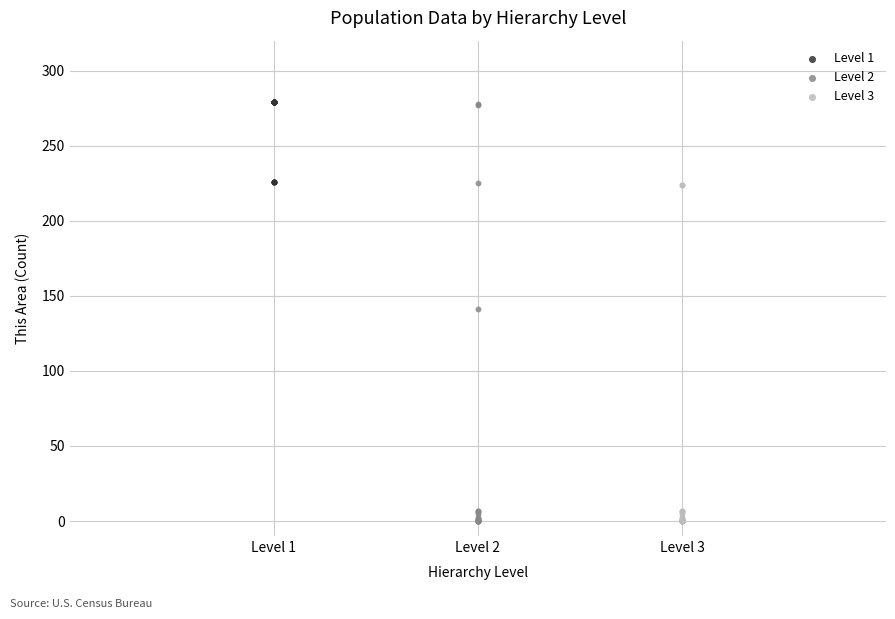

Which series has the widest spread of Y values?

Level 2